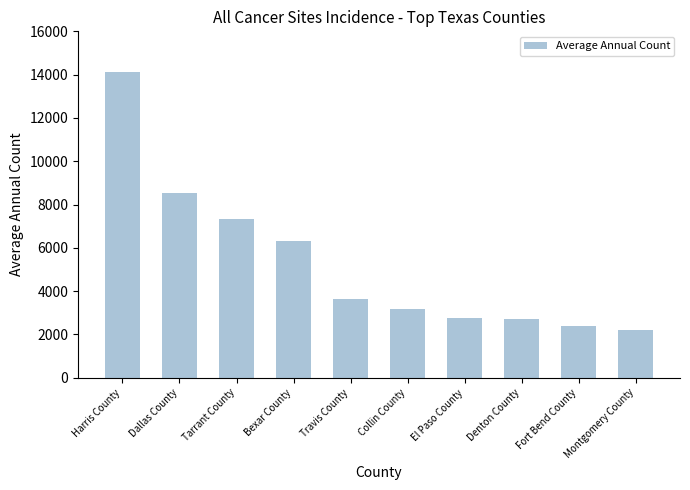

Are the bars grouped side by side (vs. stacked)?

No